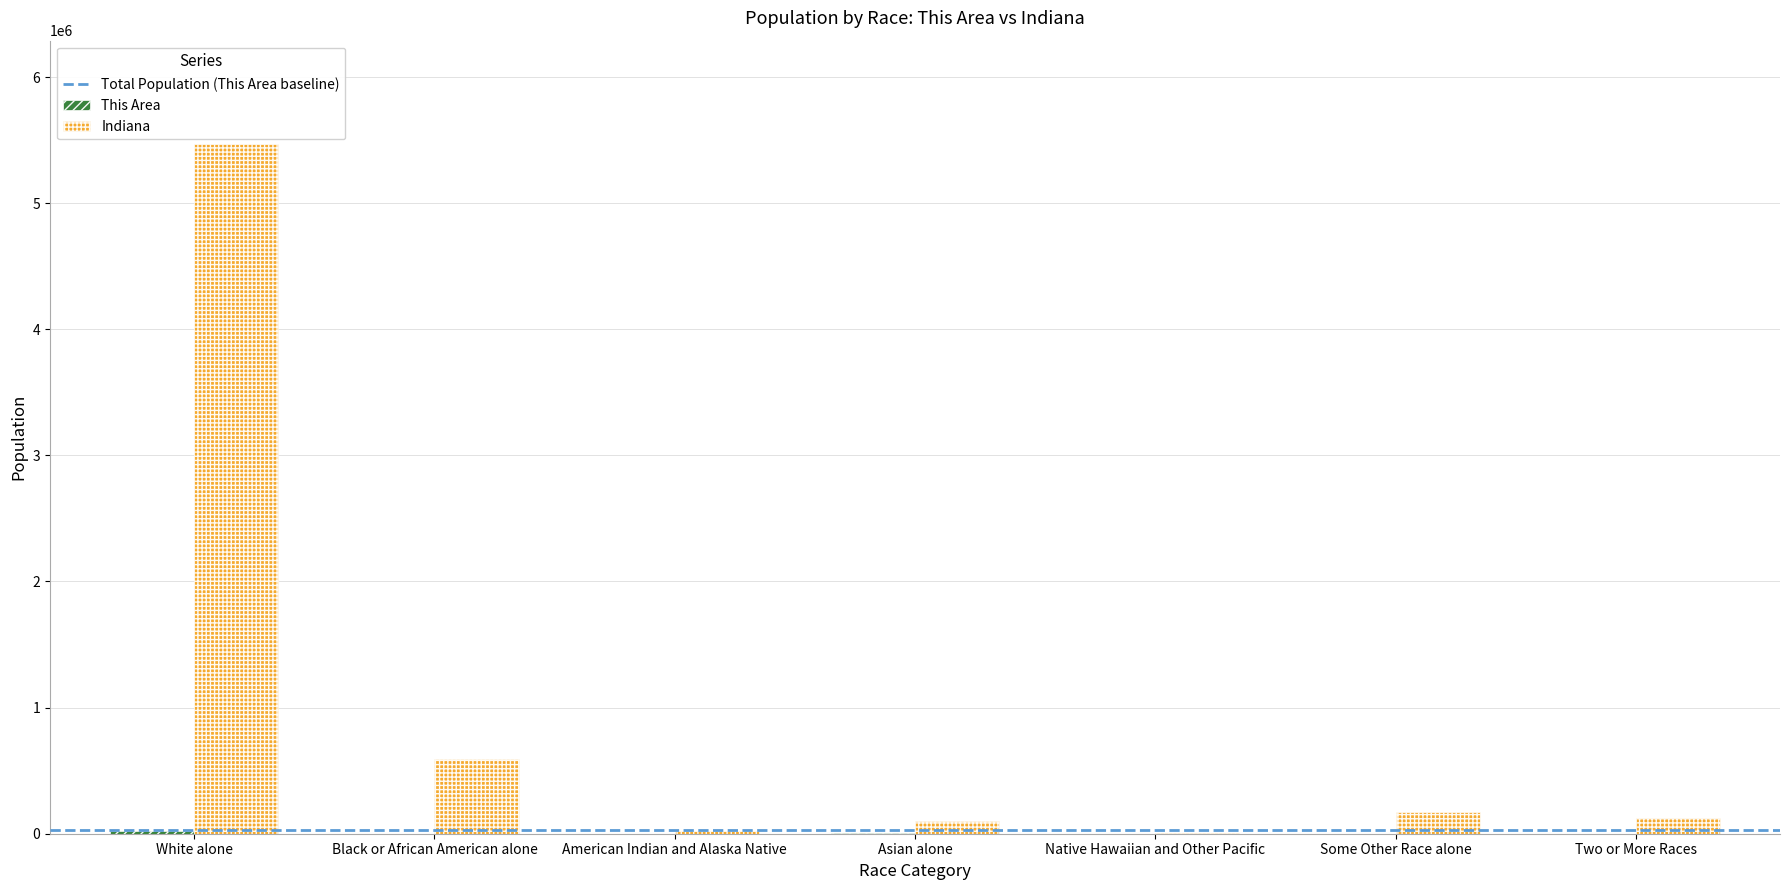

Which series has the largest total across all categories?

Indiana